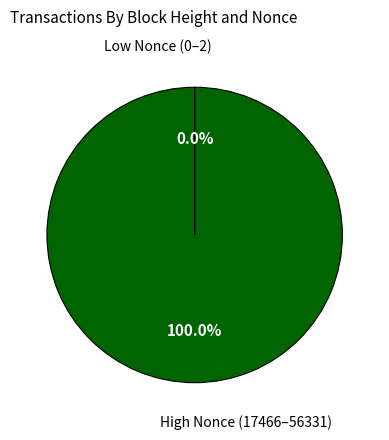

Does any single category account for the majority?

Yes